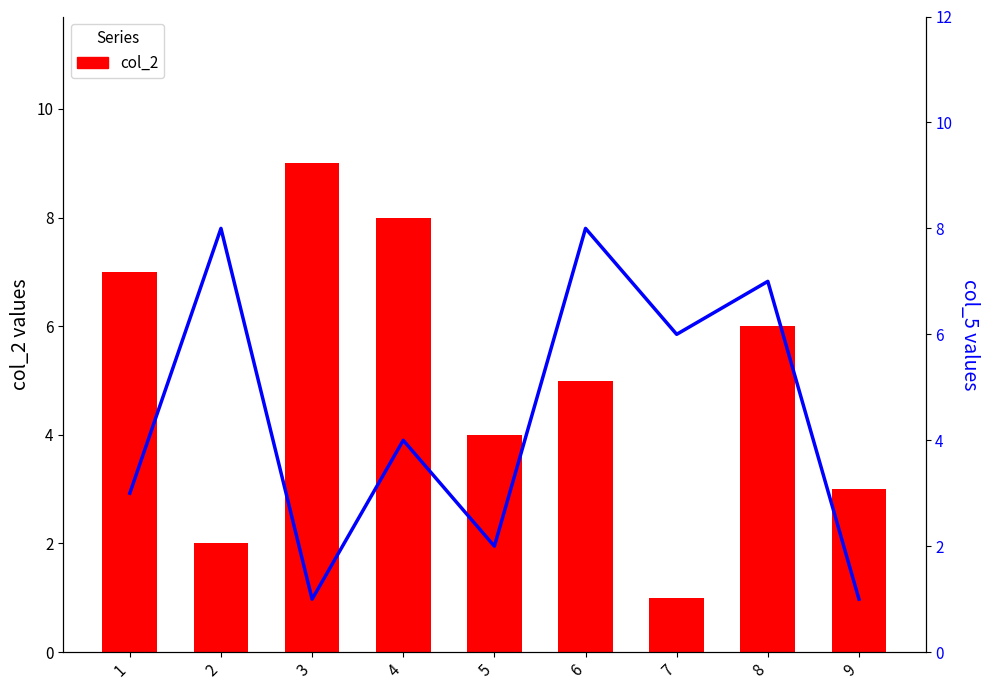

The col_5 series shows 0 at 9. True or false?

False